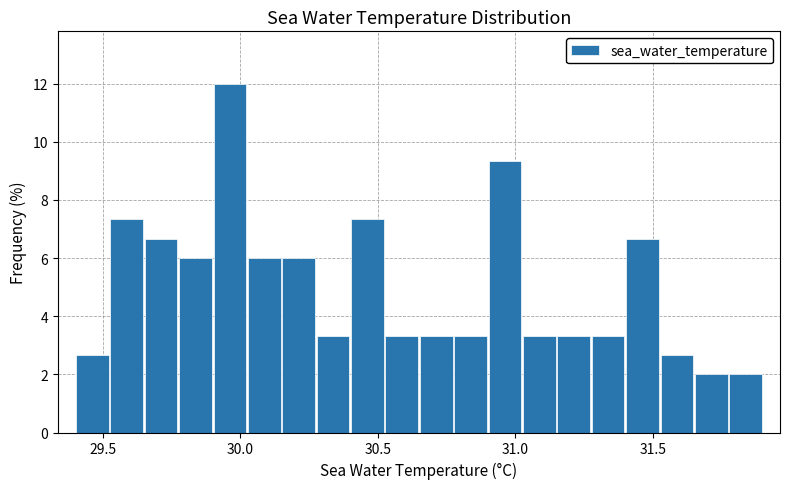

Around what value on the x-axis is the tallest bar? Give the approximate position of its centre, as read against the axis.

29.95